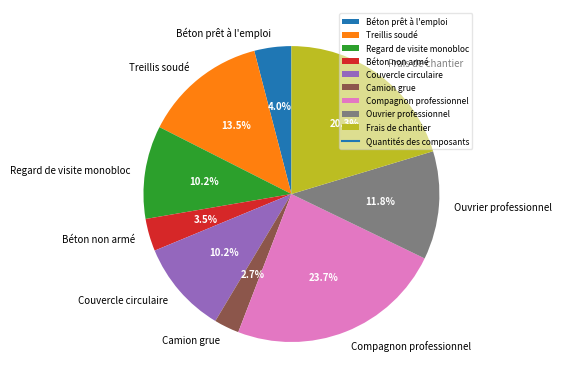

How many slices are in this pie chart?

9